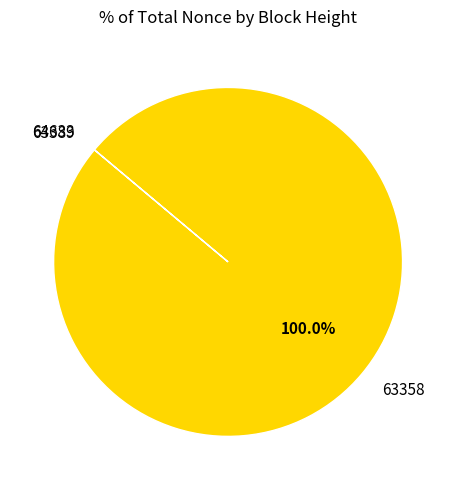

Is there any slice that represents more than half of the pie?

Yes